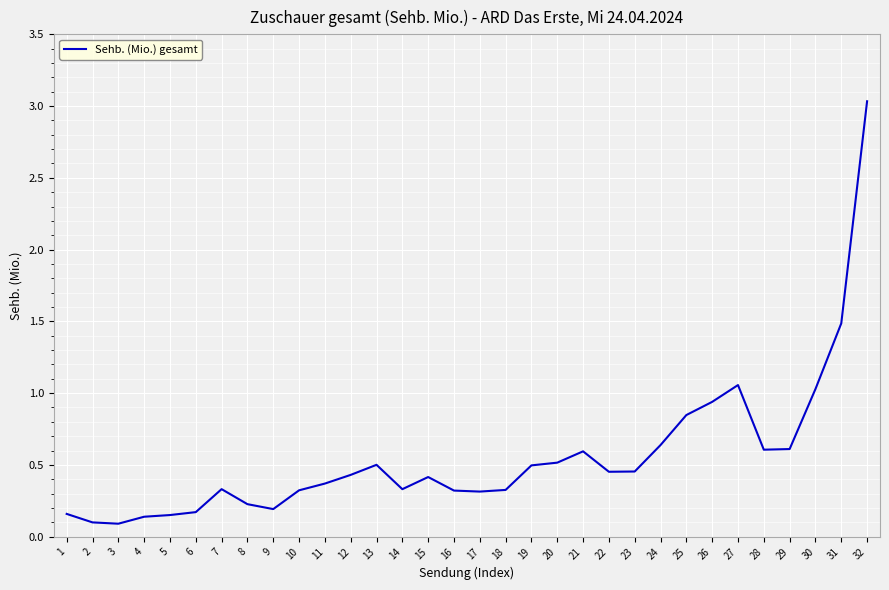

True or false: the data shows 0.7 at 27.

False